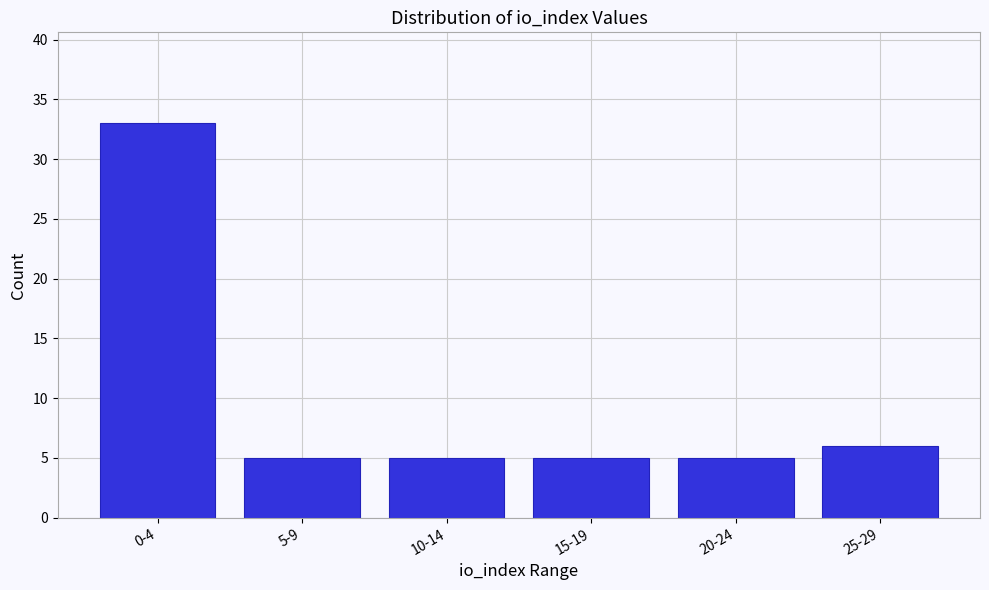

Reading right to left, transcribe all the data shown in this chart.

25-29=6	20-24=5	15-19=5	10-14=5	5-9=5	0-4=33